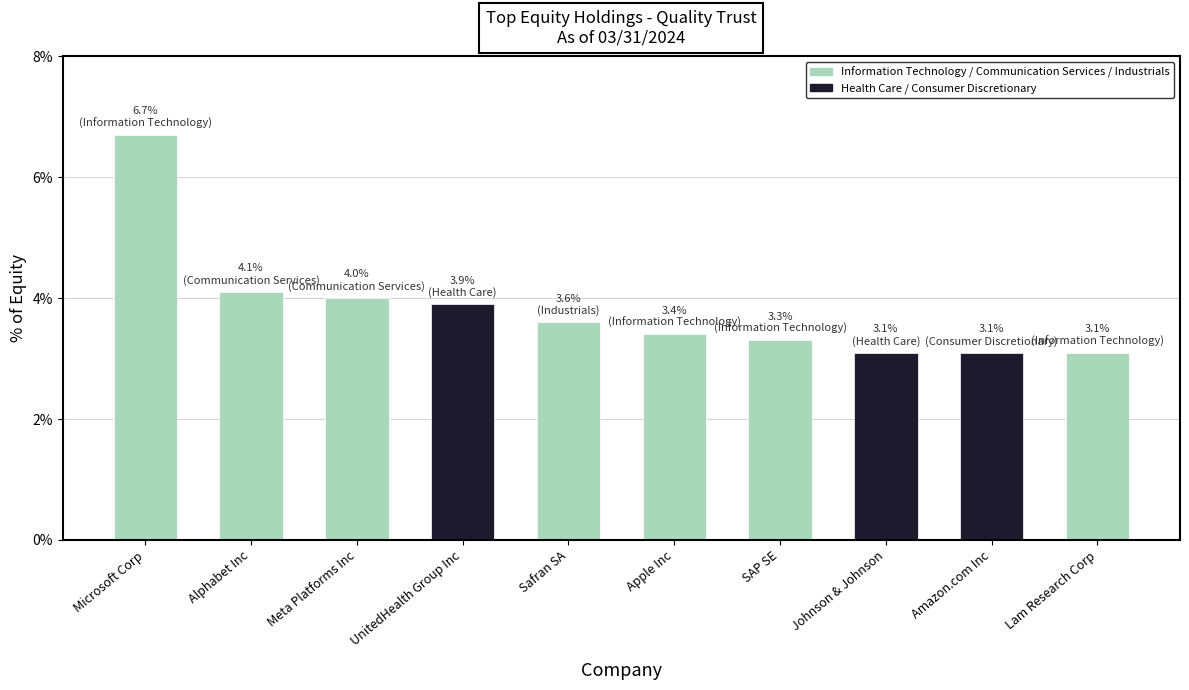

What is the greatest value displayed?

6.7